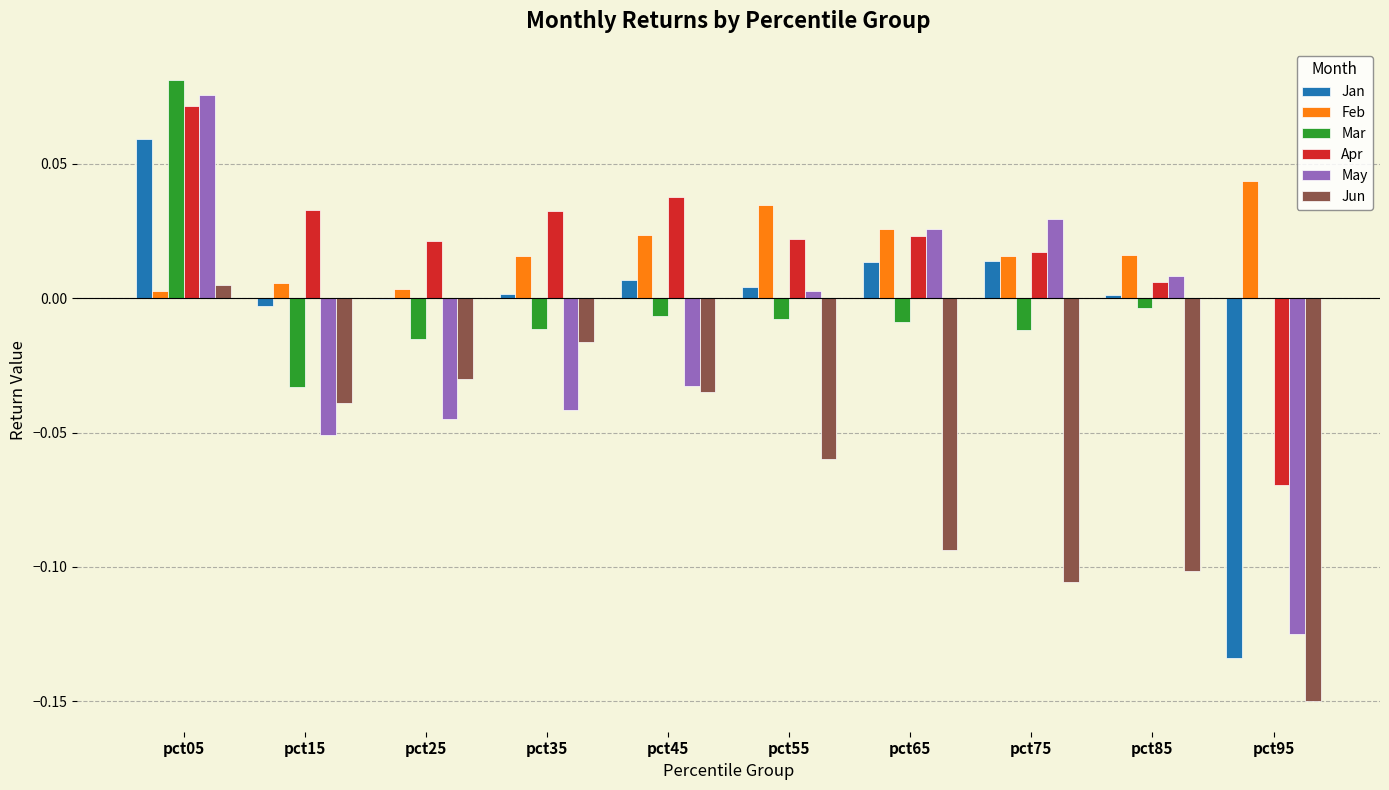

At which label does Jun reach its peak?

pct05